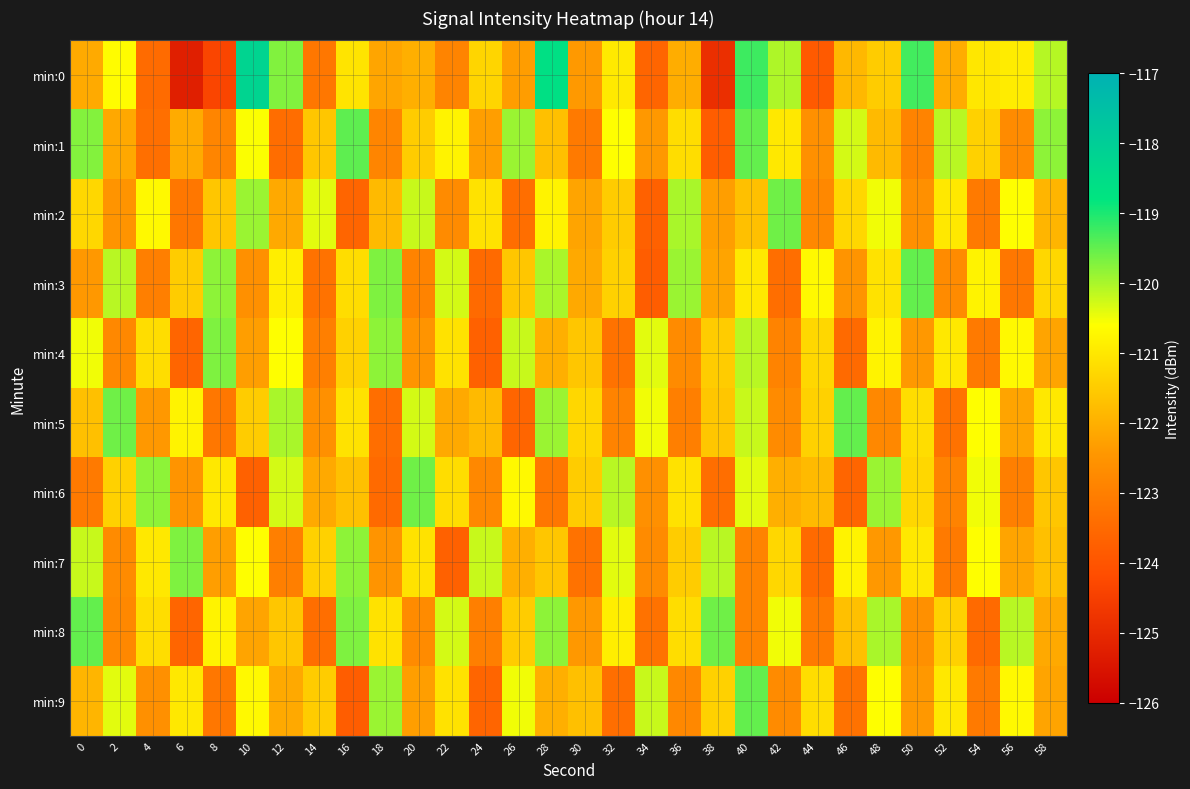

How many data points does each series have?

30